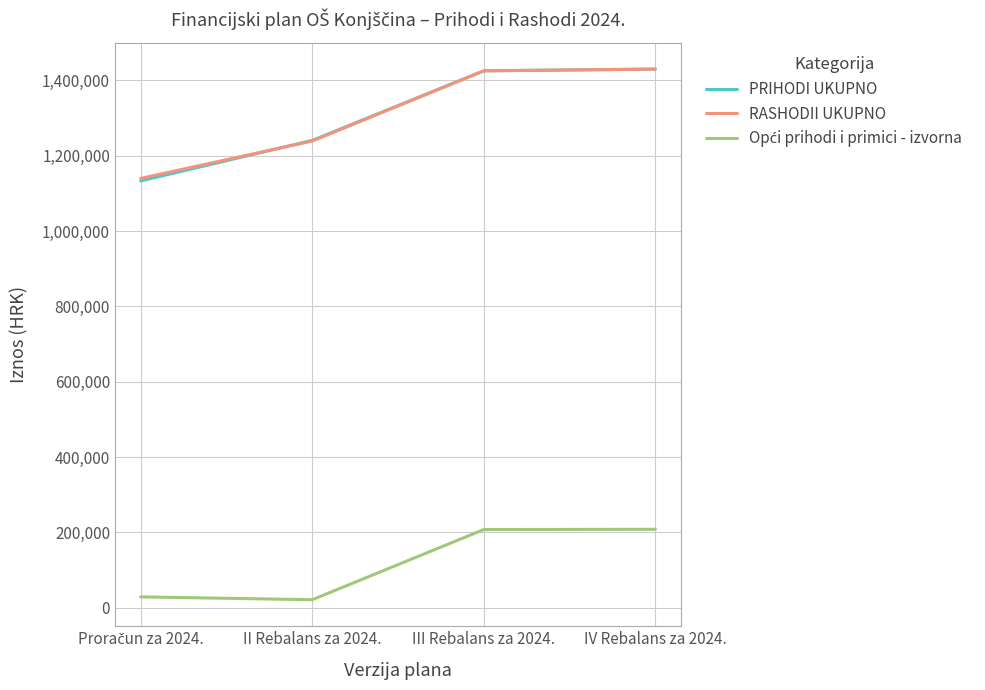

How many lines are shown in the chart?

3